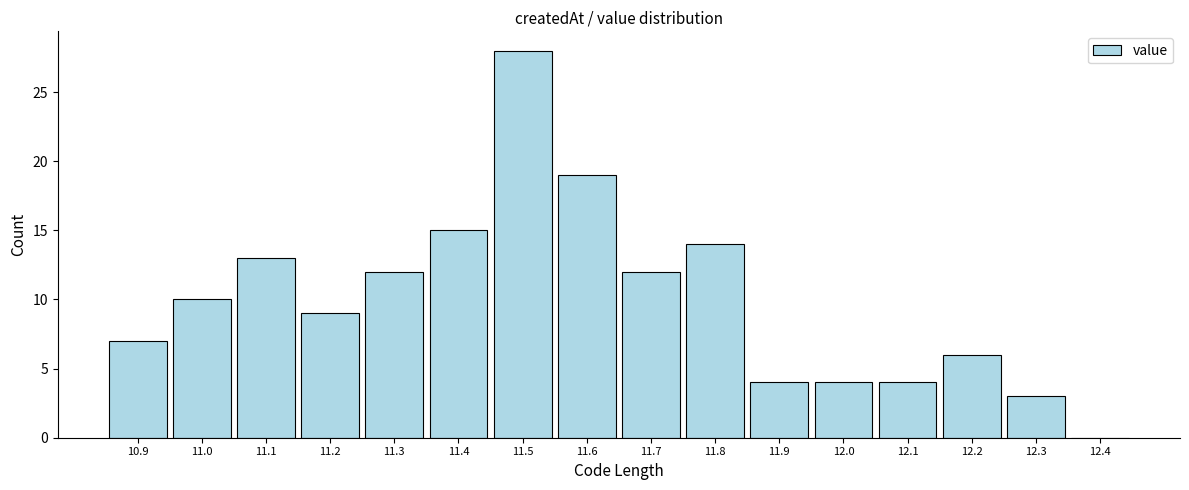

Reading right to left, extract all data points from this chart.

12.4=0	12.3=3	12.2=6	12.1=4	12.0=4	11.9=4	11.8=14	11.7=12	11.6=19	11.5=28	11.4=15	11.3=12	11.2=9	11.1=13	11.0=10	10.9=7